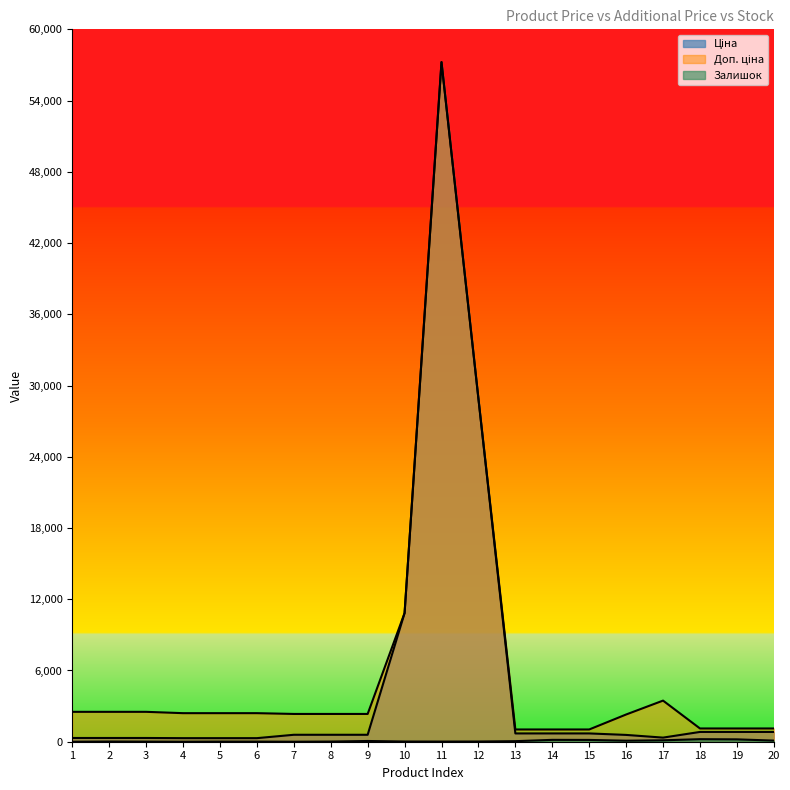

True or false: Доп. ціна has more than 2 points higher than both neighbors.

False